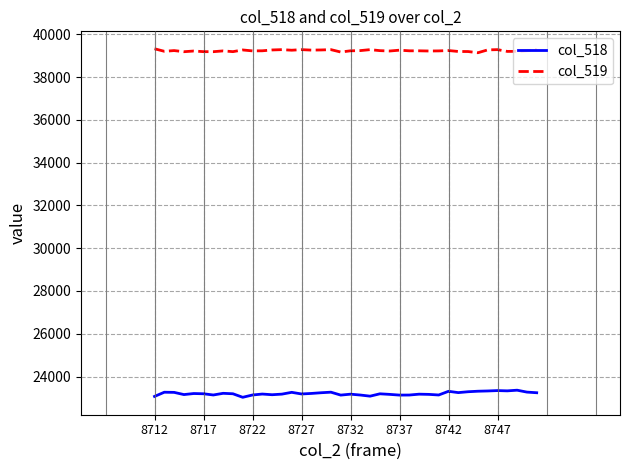

What are all the series names shown in the legend?

col_518, col_519